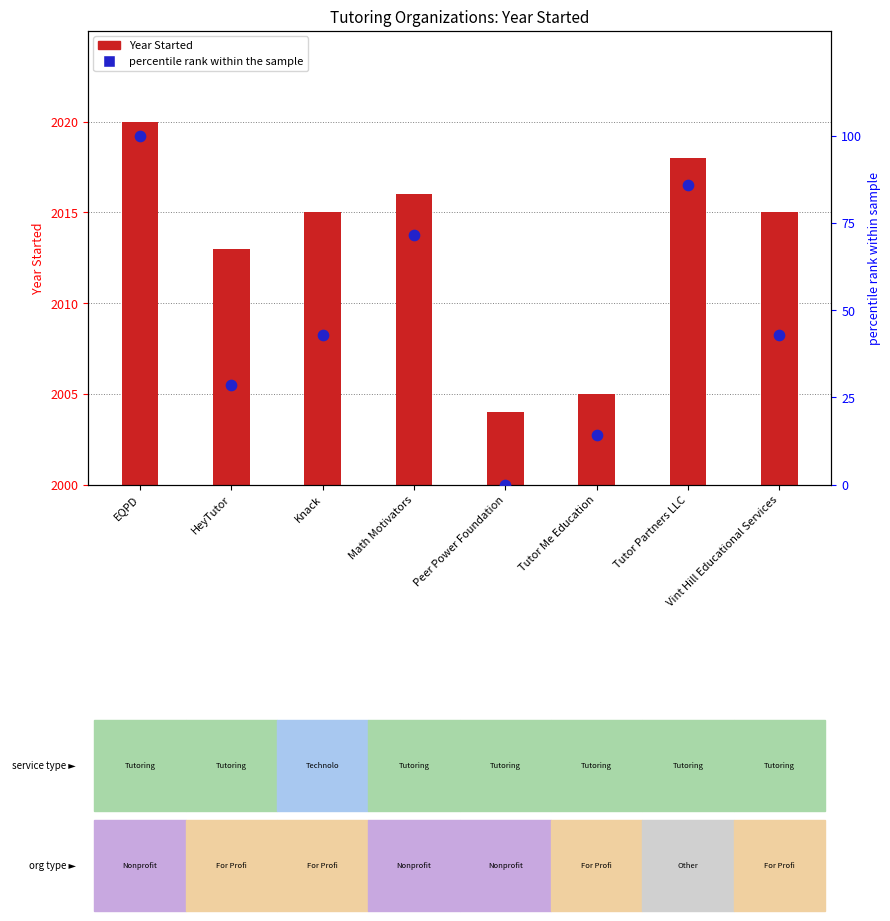

Is the value of percentile rank within the sample at Peer Power Foundation greater than the value of Year Started at Knack?

No